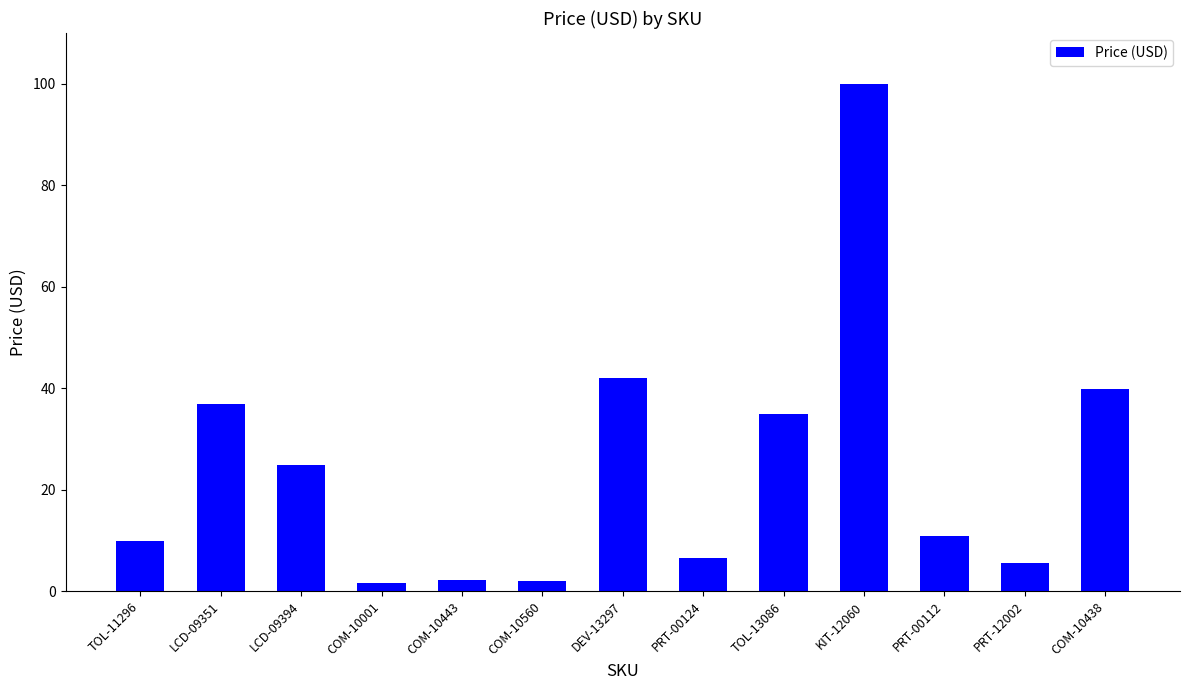

Is it true that the value at PRT-12002 is 9.4?

False